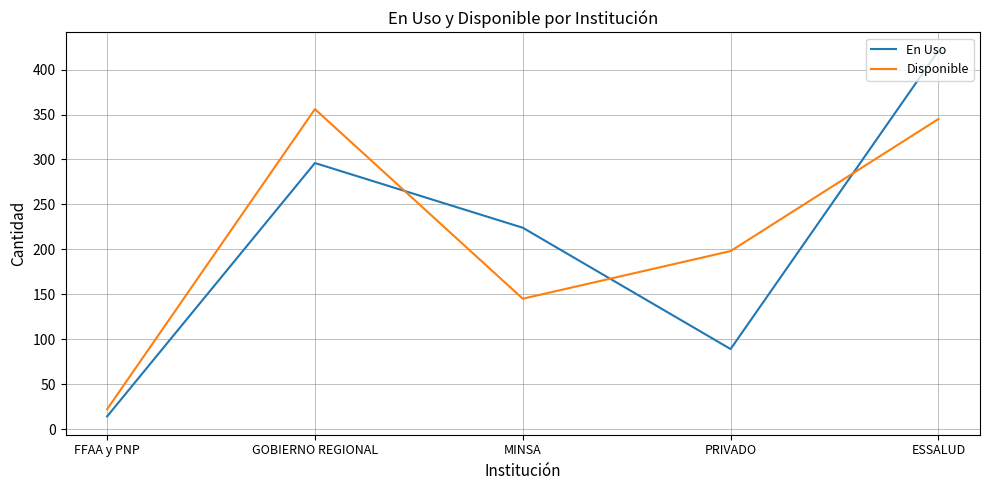

What is the difference between the second highest and second lowest values in the Disponible series?

200